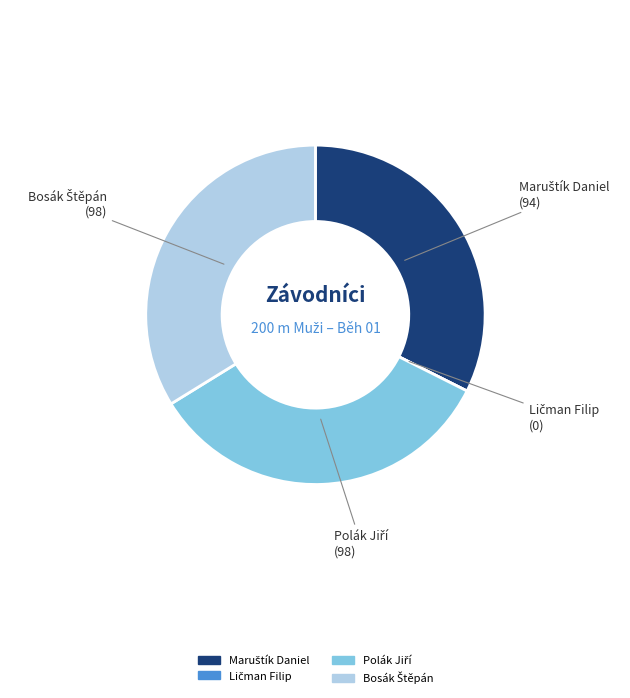

Does any single category account for the majority?

No